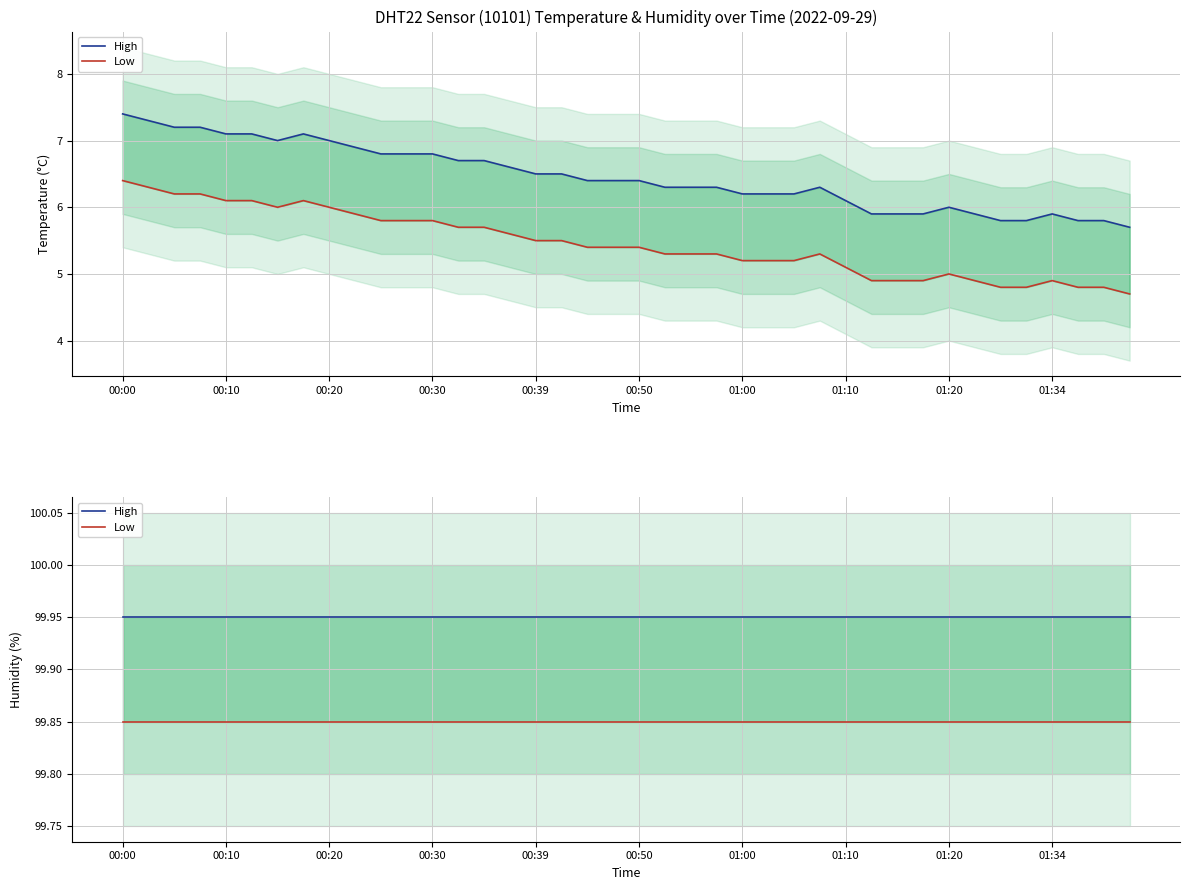

Is this an area chart (filled region under the line)?

No